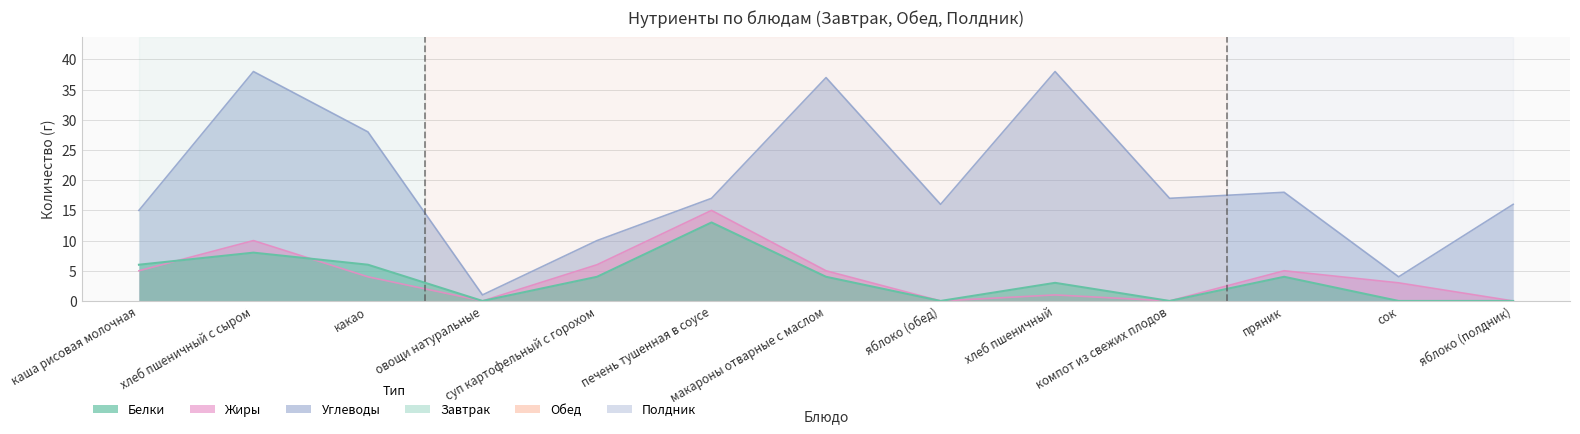

How many values in Белки are above zero?

8